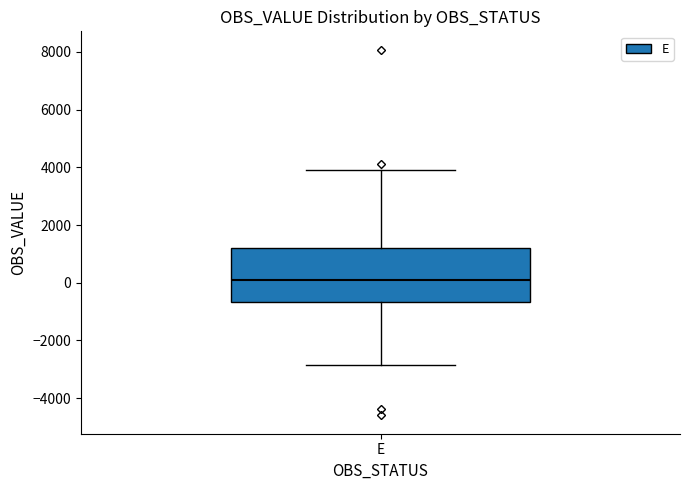

Read this box plot against the y-axis: the position of the median line, the range covered by the box, and the ends of both whiskers. The values are not printed on the chart, so give them approximately, as read against the axis.

median 0, box -600 to 1200, whiskers -2800 to 3800